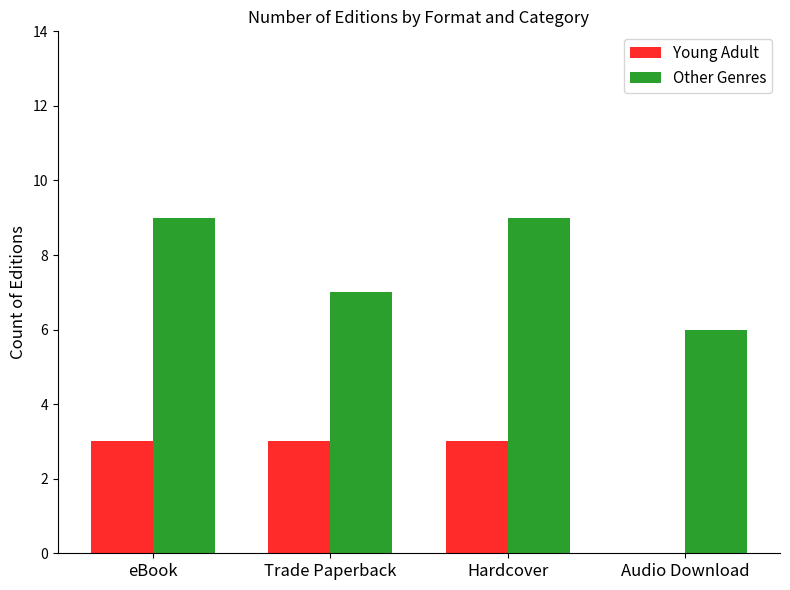

How many data points does each series have?

4